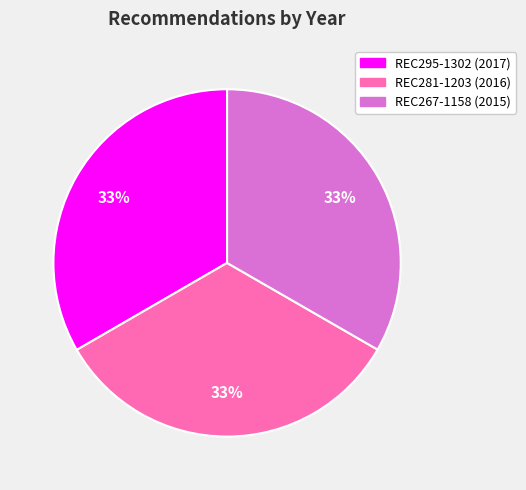

The REC267-1158 slice represents 33% of the pie. True or false?

True